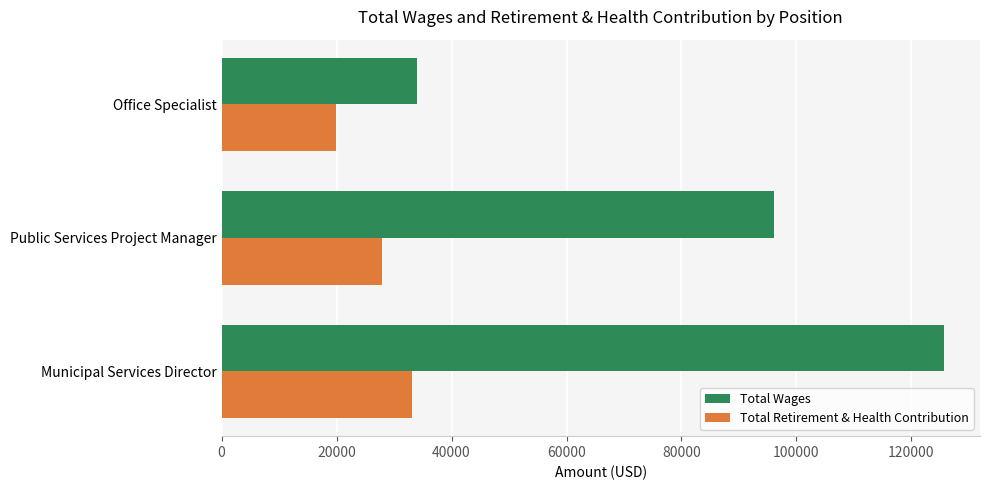

How many values in the Total Wages series are below 96101?

1